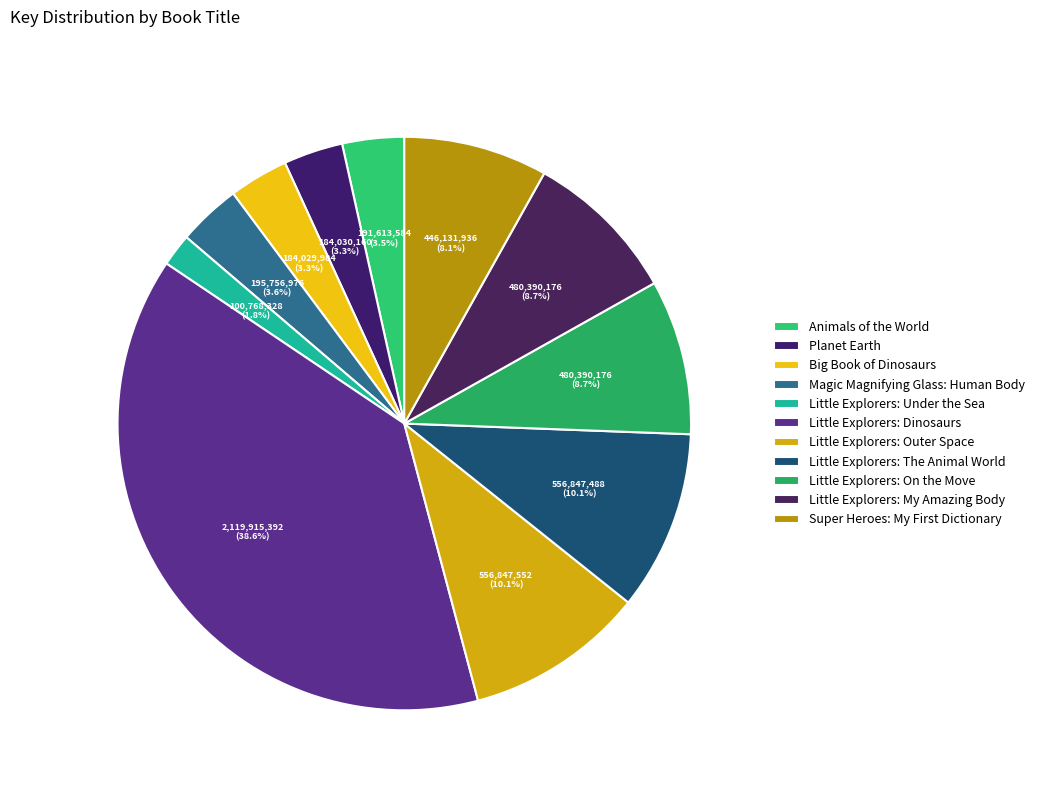

Does Little Explorers: Dinosaurs represent more than half of the total?

No